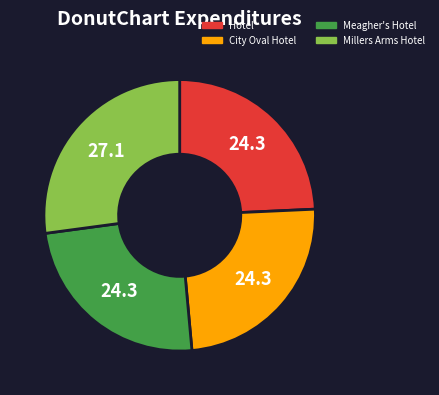

Does any single category account for the majority?

No